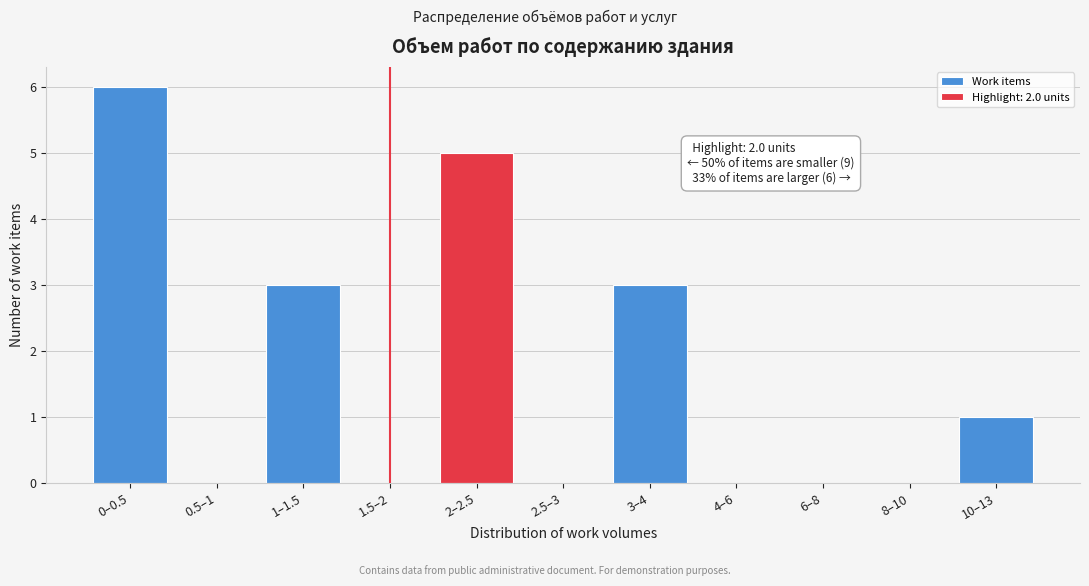

Reading left to right, list all the values displayed in this chart.

0–0.5=6	0.5–1=0	1–1.5=3	1.5–2=0	2–2.5=5	2.5–3=0	3–4=3	4–6=0	6–8=0	8–10=0	10–13=1